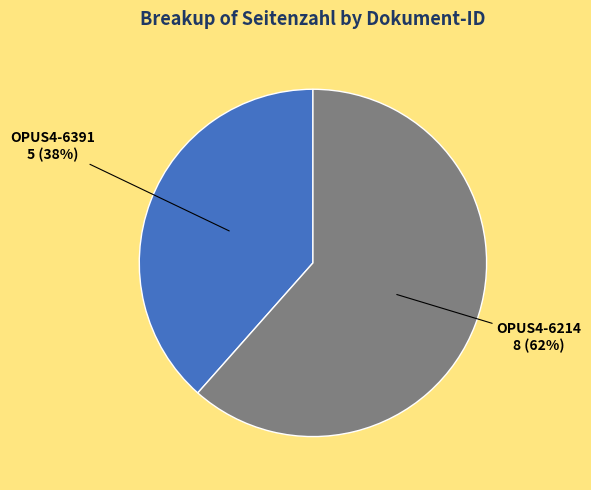

True or false: OPUS4-6391 accounts for 38% of the total.

True